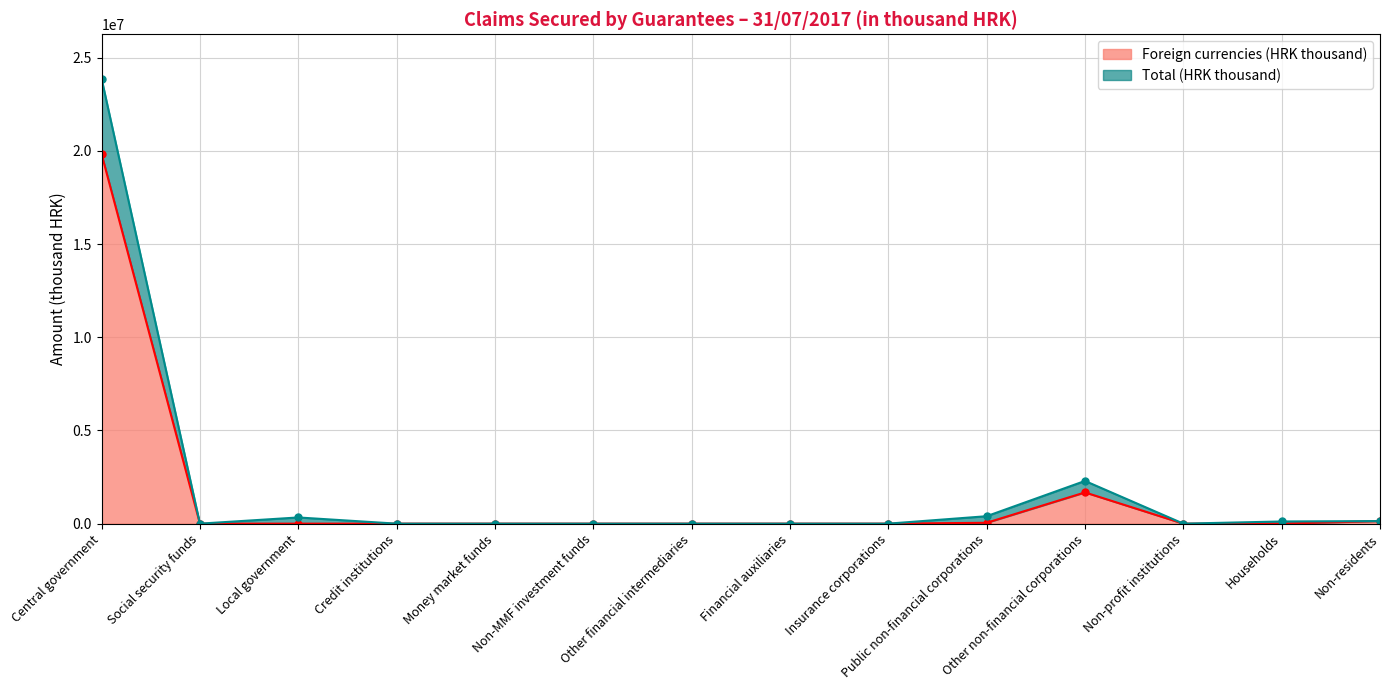

At how many categories does at least one series exceed 1669425?

2